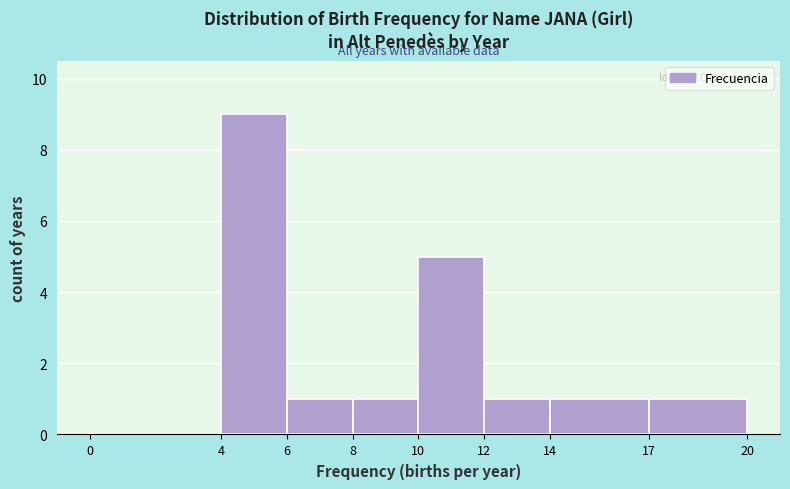

Reading left to right, transcribe this chart: for each bar, give the range it covers on the x-axis and its height. The values are not printed on the chart, so give them approximately, as read against the axis.

0 to 4: 0
4 to 6: 9
6 to 8: 1
8 to 10: 1
10 to 12: 5
12 to 14: 1
14 to 17: 1
17 to 20: 1